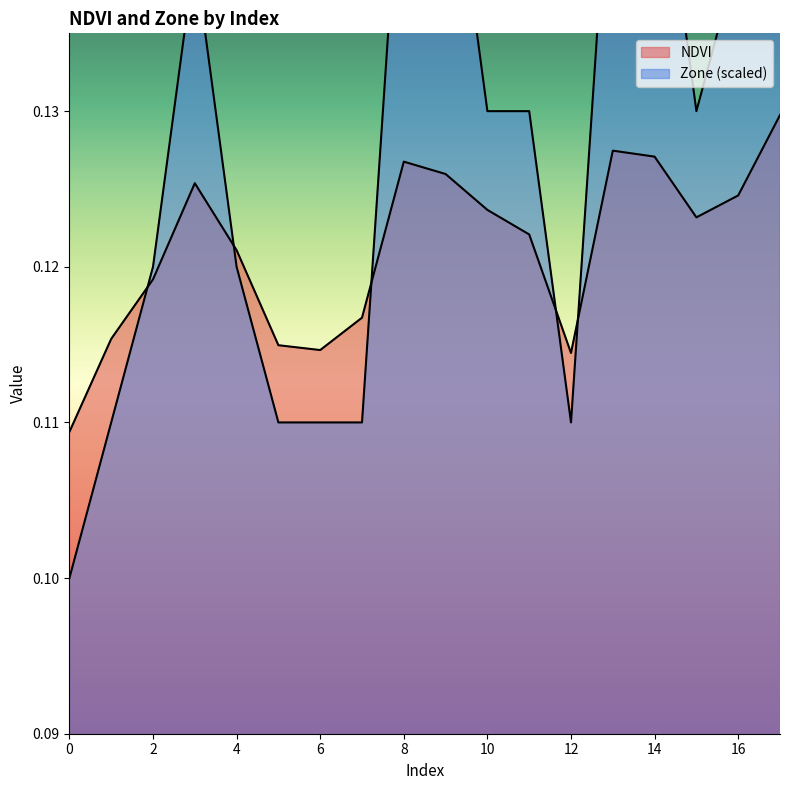

Rank the series at 17 from lowest to highest value.

NDVI, Zone